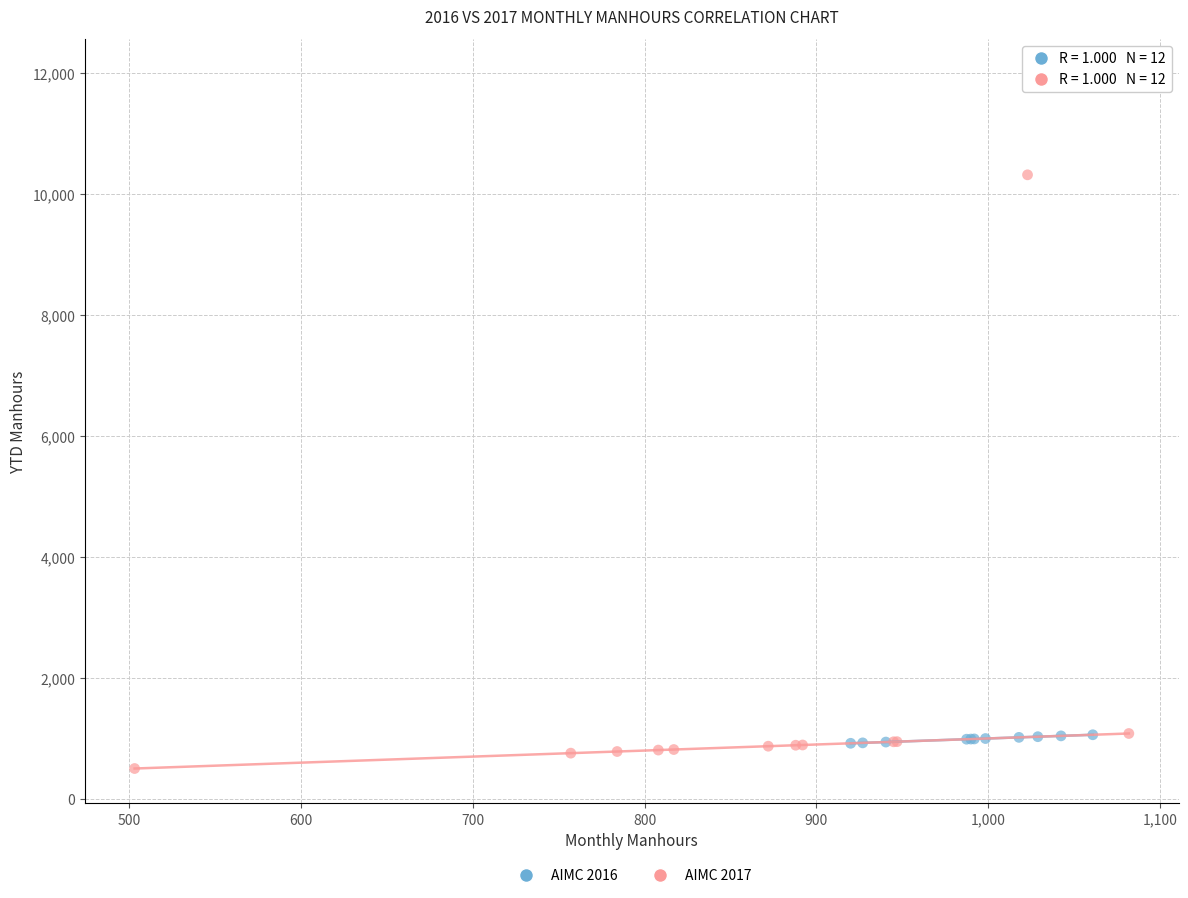

Which series contains the highest Y value?

AIMC 2016